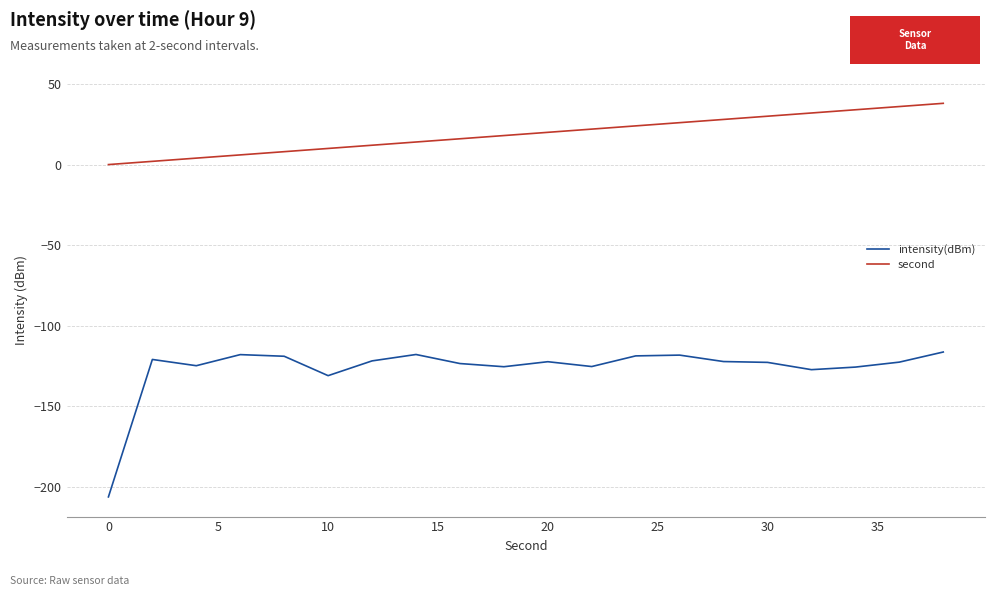

Which series has the widest spread of values?

intensity(dBm)